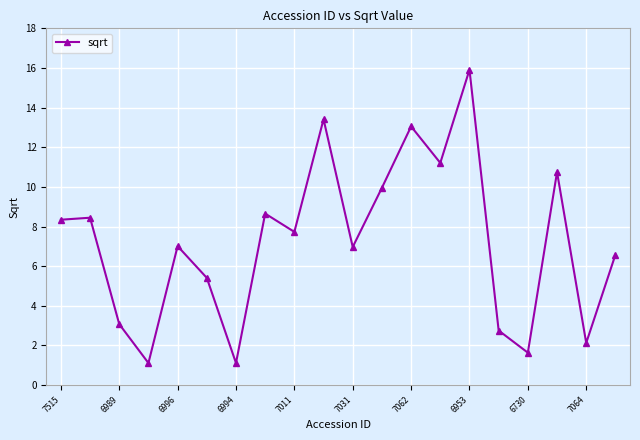

What is the minimum value shown in the chart?

1.1